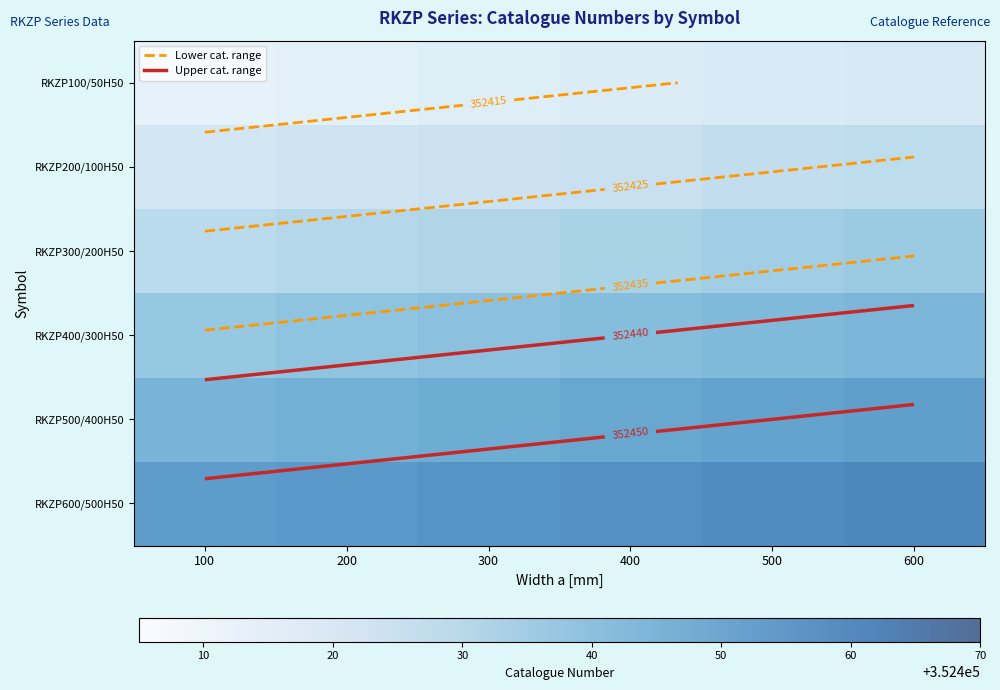

The RKZP300/200H50 series shows 352430.0 at 300. True or false?

True